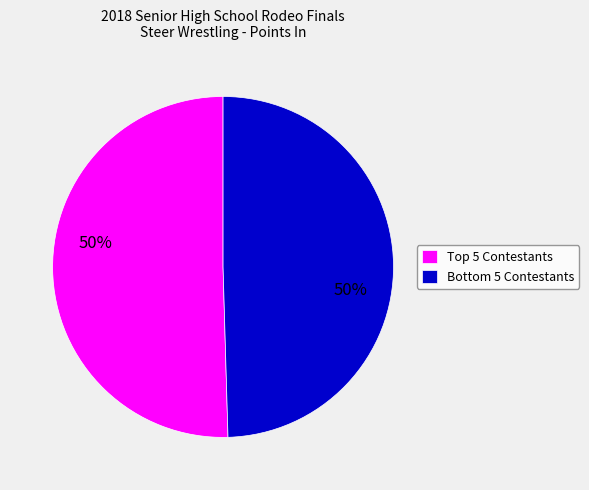

How many segments does this pie chart have?

2